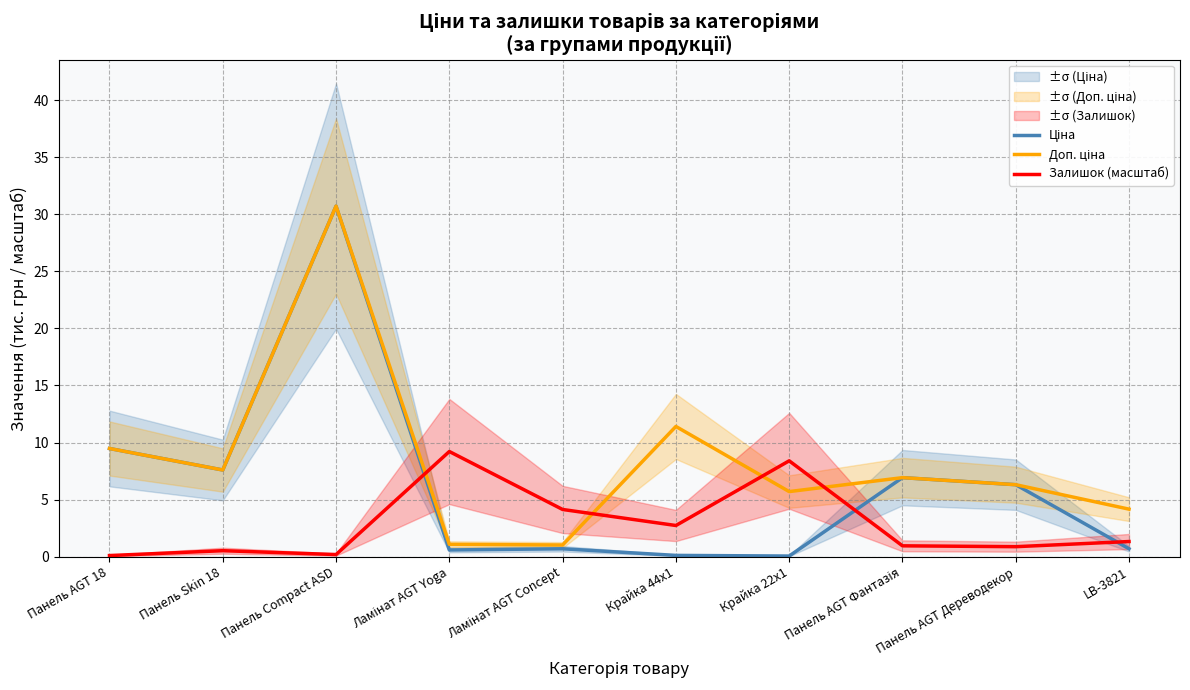

What is the value of the Ціна point at the 2nd from the left?

7.6